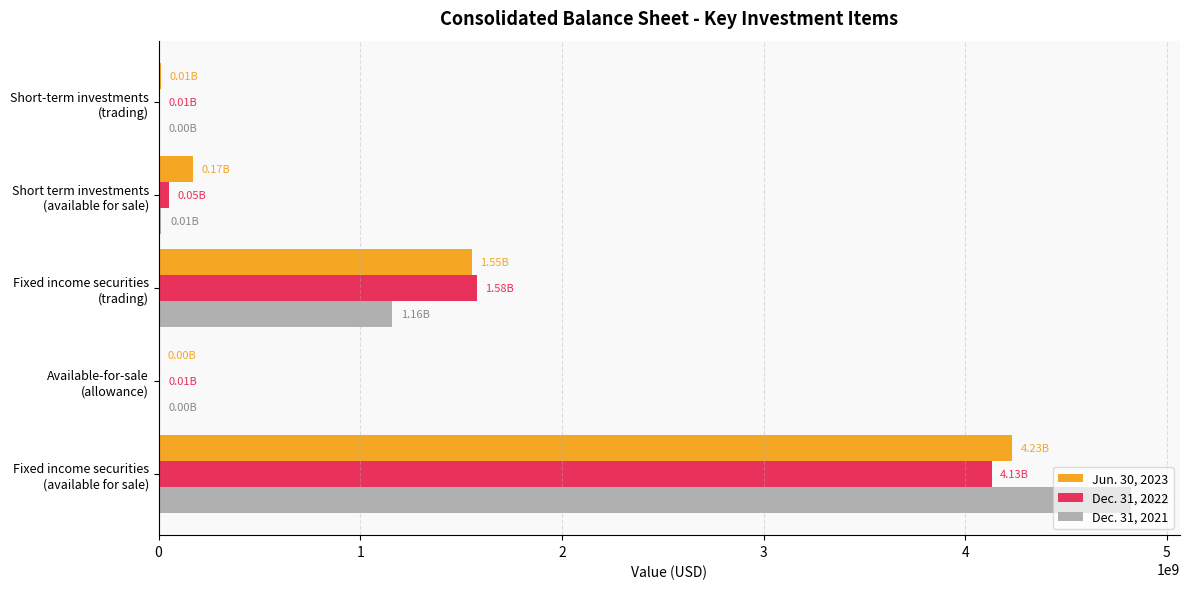

What are all the series names shown in the legend?

Jun. 30, 2023, Dec. 31, 2022, Dec. 31, 2021